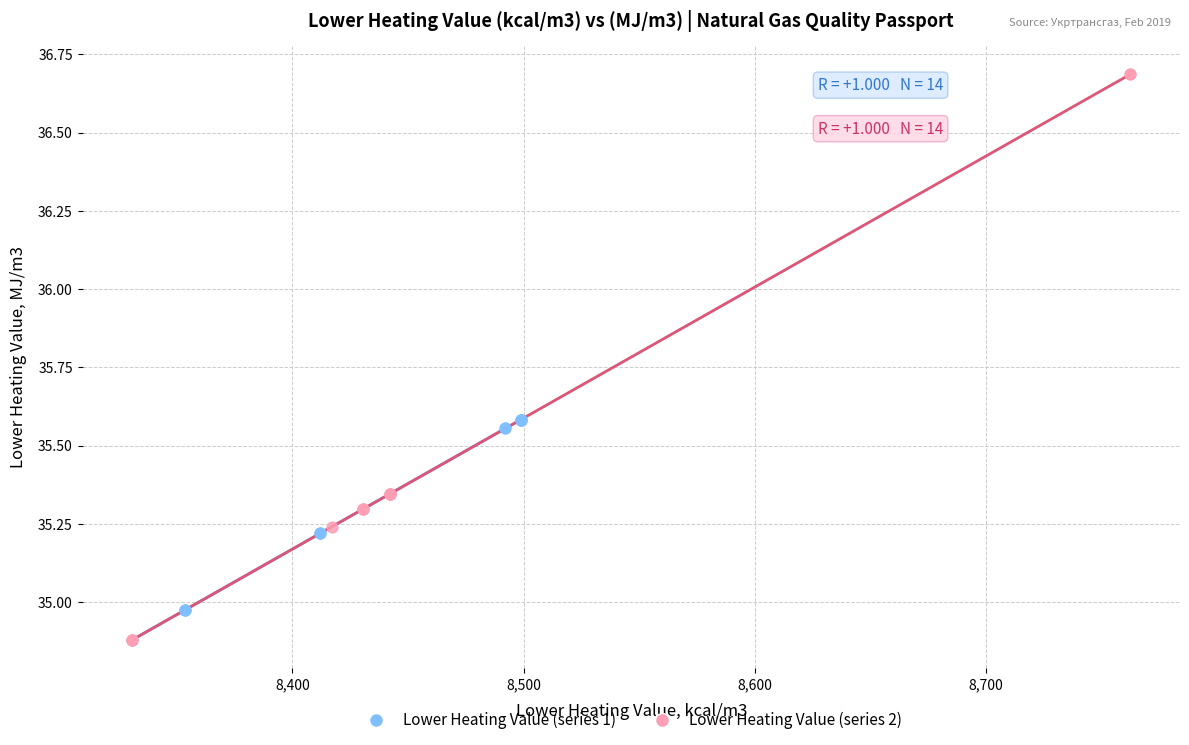

Which series has the widest spread of Y values?

Lower Heating Value (series 2)